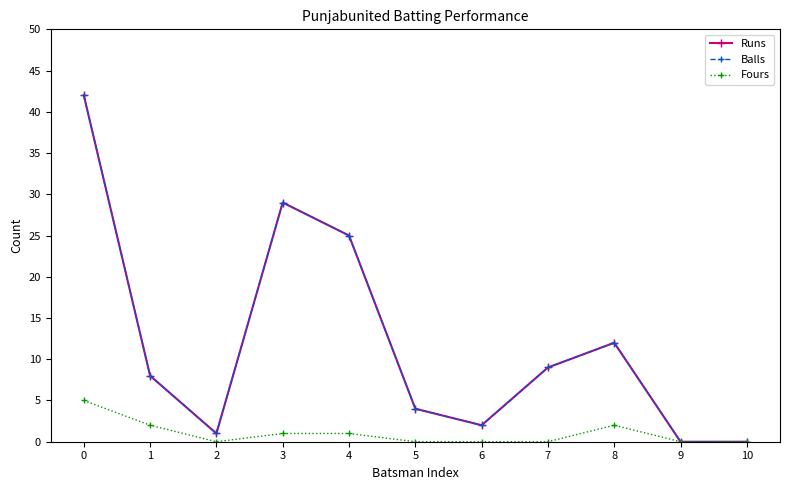

In Runs, how many points are lower than both neighbors (excluding endpoints)?

2